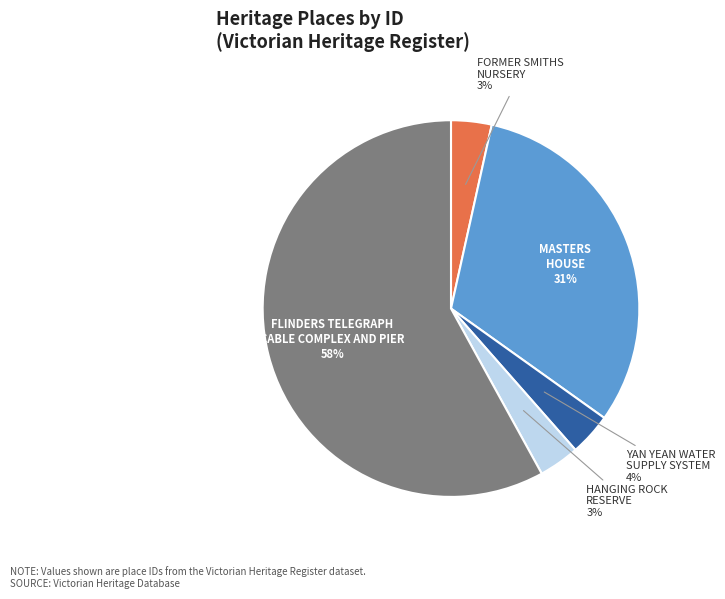

To the nearest percent, what is the difference between the MASTERS HOUSE and HANGING ROCK RESERVE slice percentages?

28%